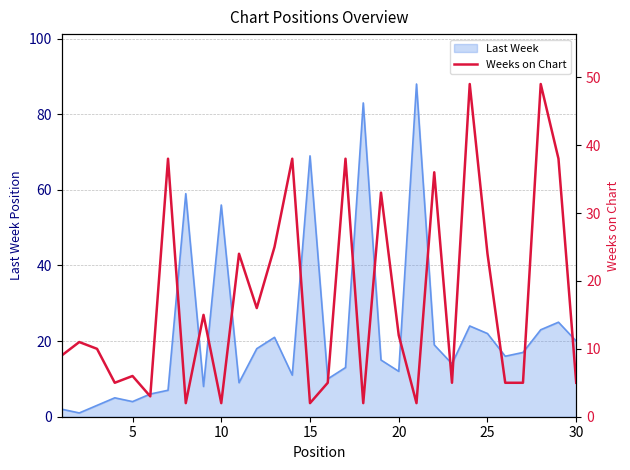

Is it true that Last Week equals 6 at 25?

False